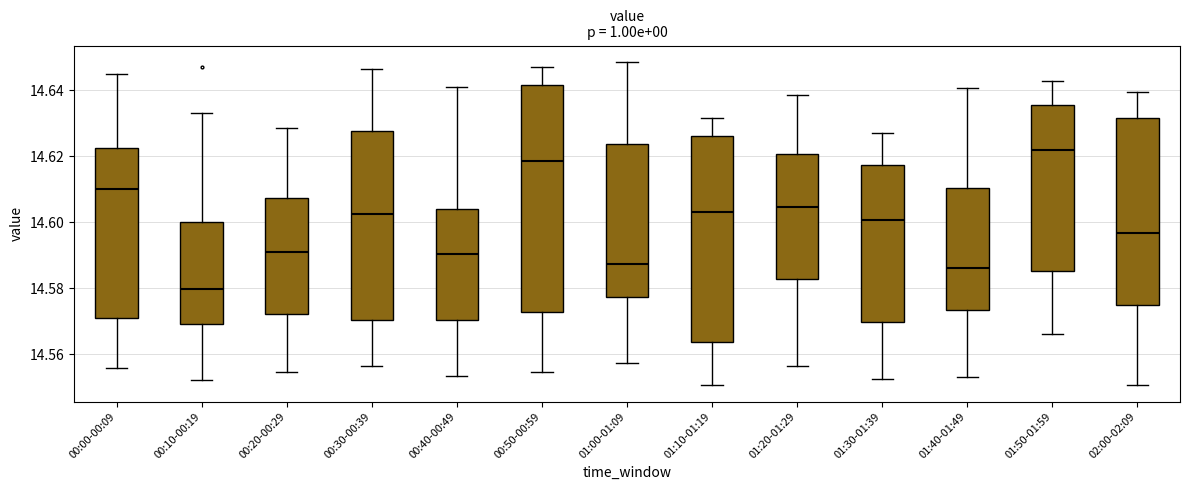

Reading left to right, read every box against the y-axis: the position of its median line, the range the box covers, and the ends of its whiskers. The values are not printed on the chart, so give them approximately, as read against the axis.

00:00-00:09: median 14.610, box 14.572 to 14.622, whiskers 14.556 to 14.646
00:10-00:19: median 14.580, box 14.570 to 14.600, whiskers 14.552 to 14.634
00:20-00:29: median 14.592, box 14.572 to 14.608, whiskers 14.554 to 14.628
00:30-00:39: median 14.602, box 14.570 to 14.628, whiskers 14.556 to 14.646
00:40-00:49: median 14.590, box 14.570 to 14.604, whiskers 14.554 to 14.640
00:50-00:59: median 14.618, box 14.572 to 14.642, whiskers 14.554 to 14.646
01:00-01:09: median 14.588, box 14.578 to 14.624, whiskers 14.558 to 14.648
01:10-01:19: median 14.604, box 14.564 to 14.626, whiskers 14.550 to 14.632
01:20-01:29: median 14.604, box 14.582 to 14.620, whiskers 14.556 to 14.638
01:30-01:39: median 14.600, box 14.570 to 14.618, whiskers 14.552 to 14.628
01:40-01:49: median 14.586, box 14.574 to 14.610, whiskers 14.554 to 14.640
01:50-01:59: median 14.622, box 14.586 to 14.636, whiskers 14.566 to 14.642
02:00-02:09: median 14.596, box 14.576 to 14.632, whiskers 14.550 to 14.640